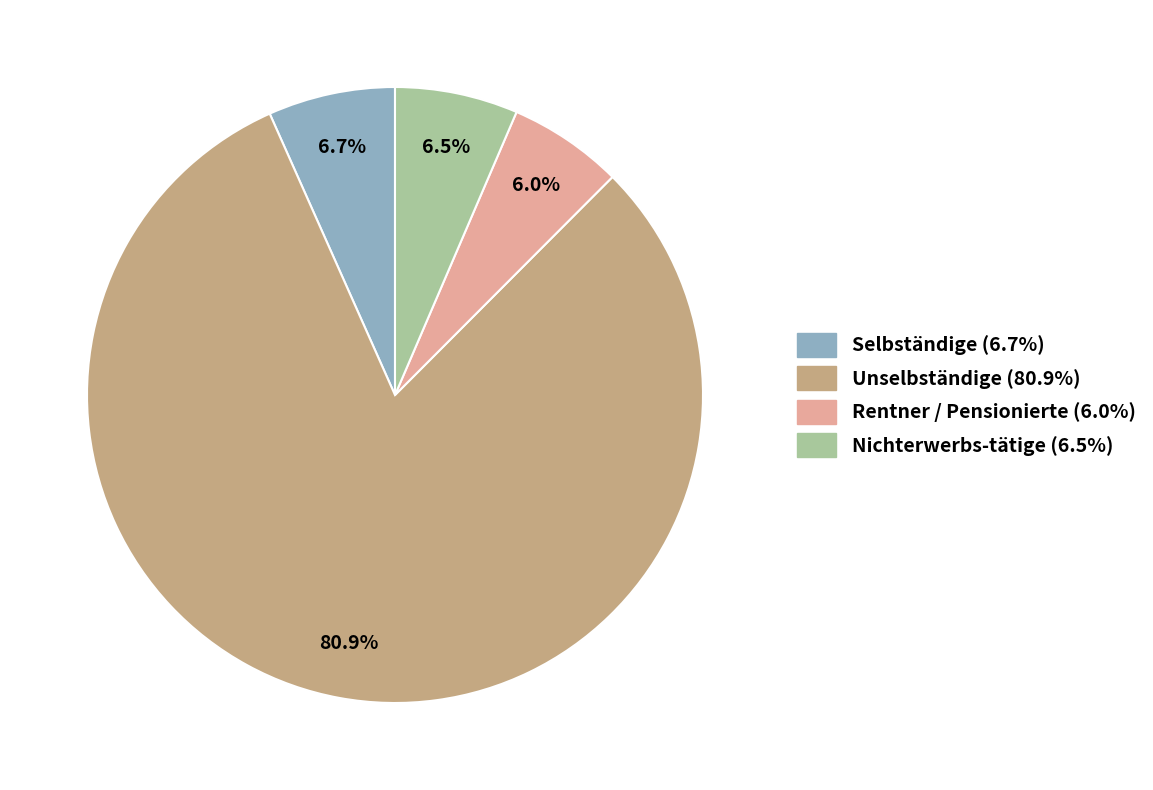

How much of the chart is everything except Nichterwerbs-tätige?

93.5%